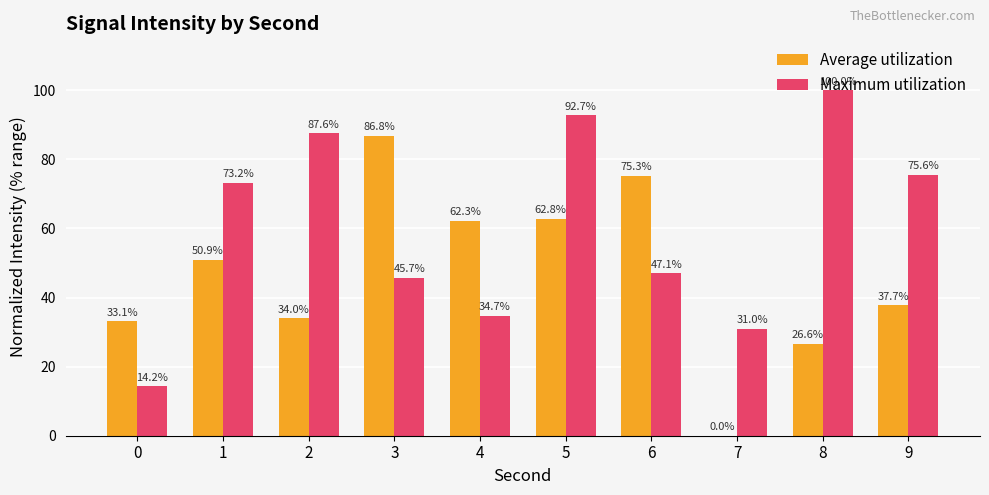

Which series has the largest range (max minus min)?

Average utilization